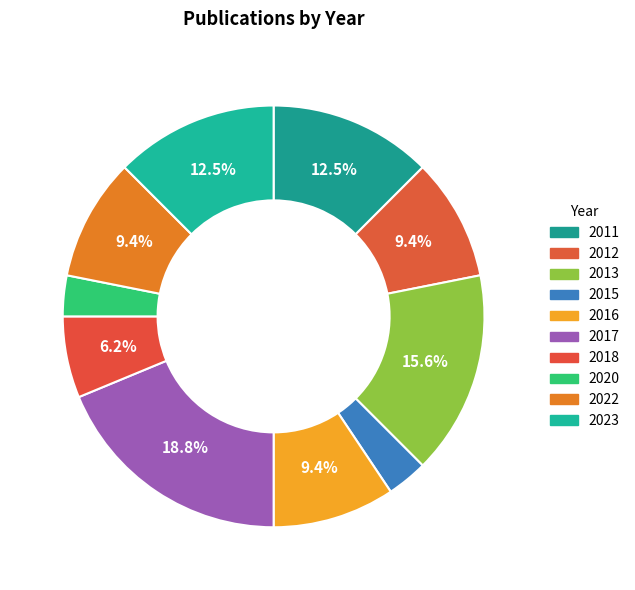

Count the number of slices in the pie.

10